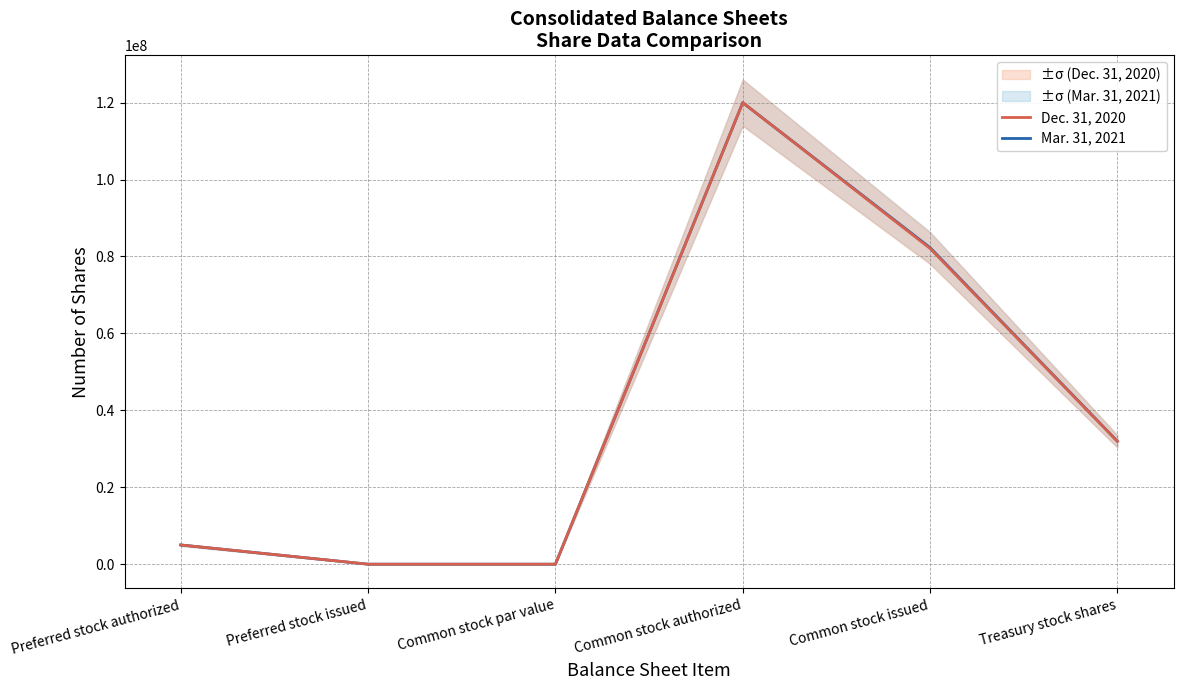

List the series in order of their overall mean, highest first.

Mar. 31, 2021, Dec. 31, 2020